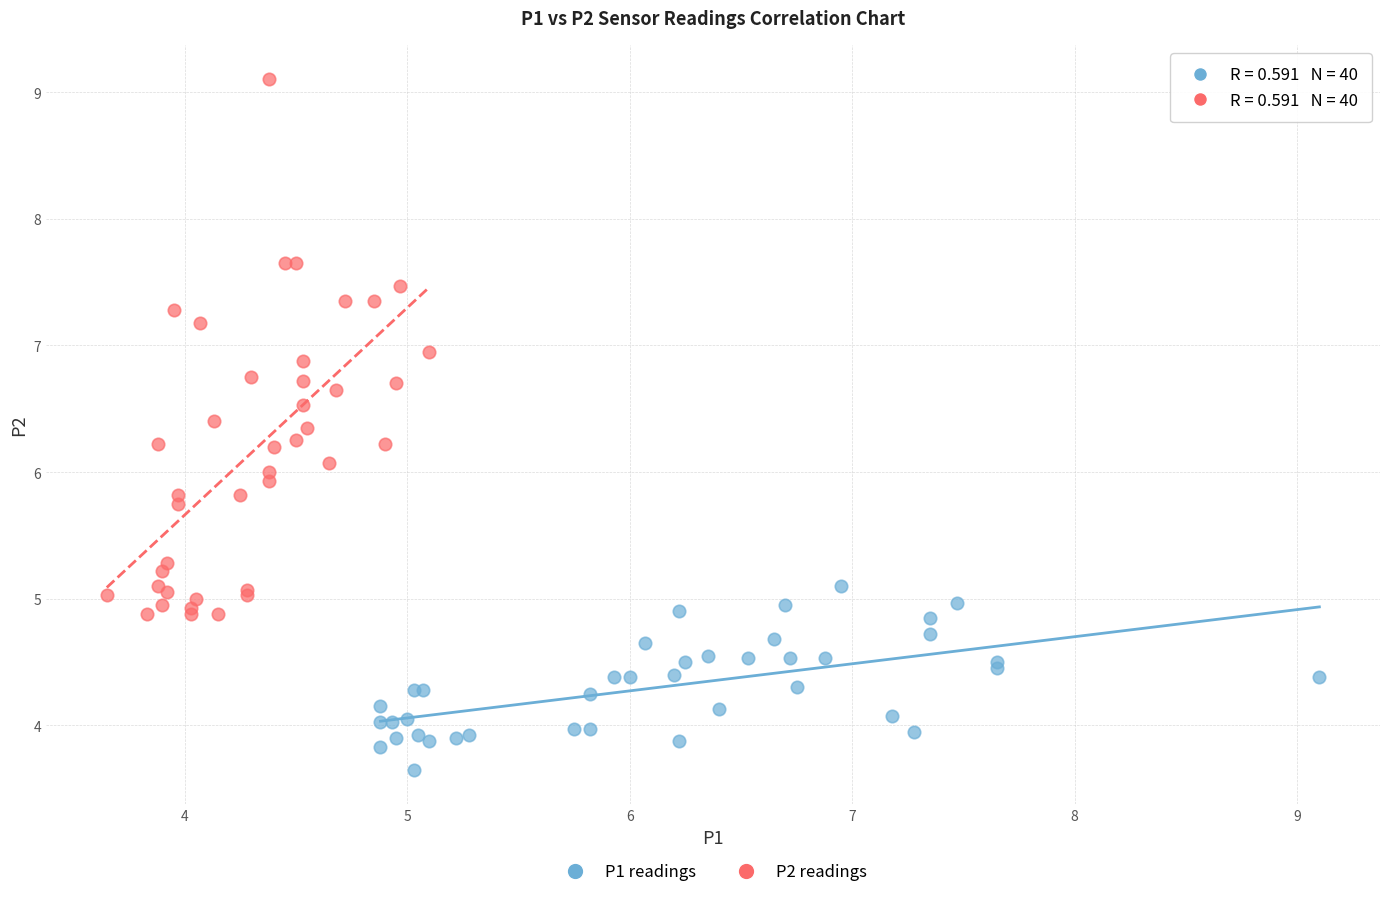

Which series has the largest Y range (max minus min)?

P2 readings